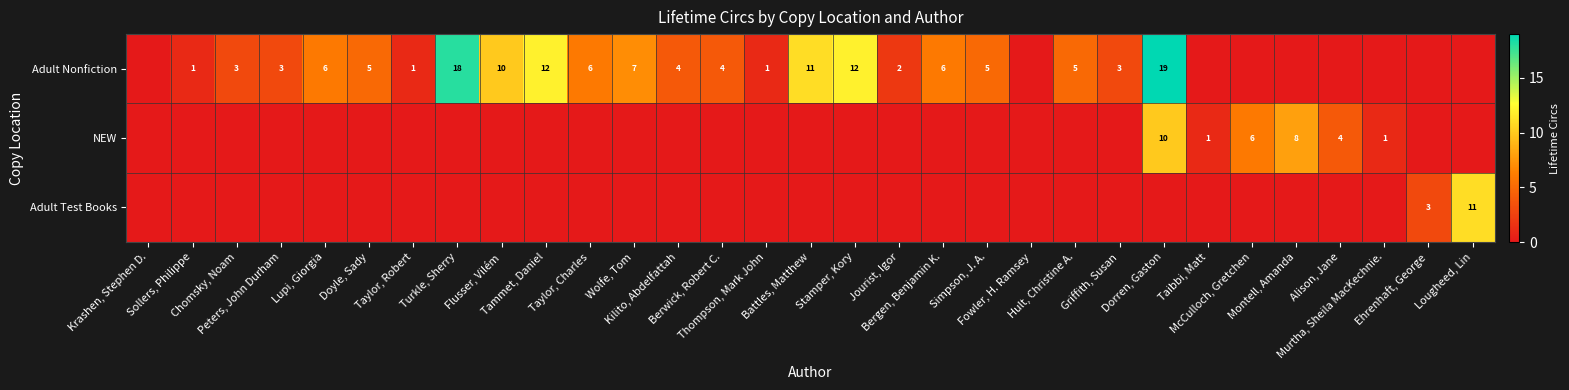

The Adult Nonfiction series shows 5 at Hult, Christine A.. True or false?

True